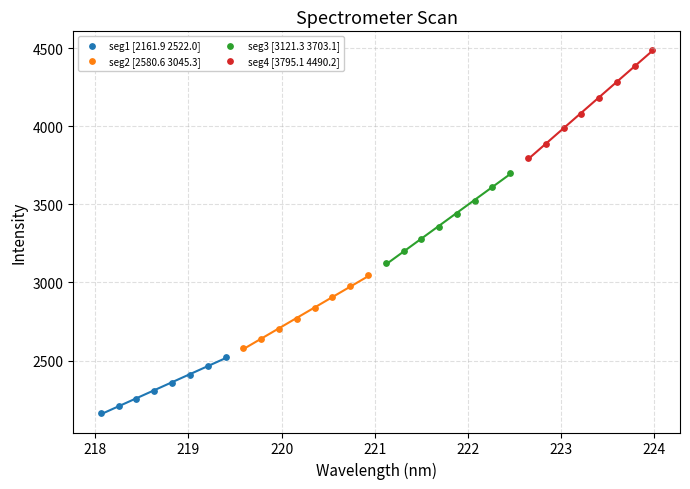

Which series has the largest Y range (max minus min)?

seg4 [3795.1 4490.2]